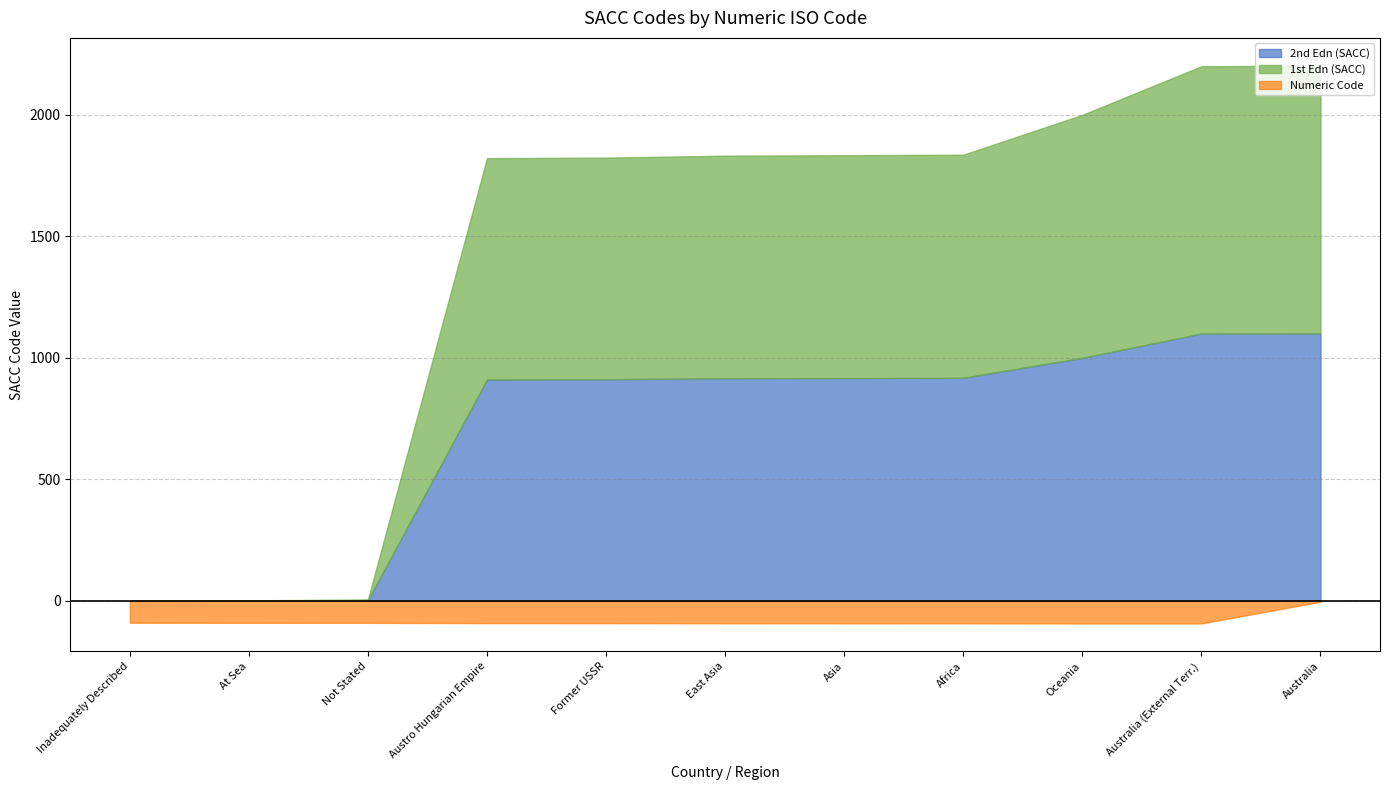

Between 921 and 901, which is larger?

921